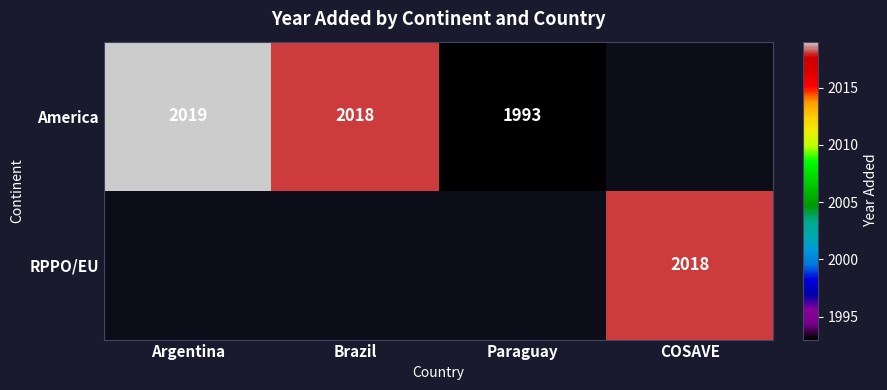

The value of America at Brazil is 2018. True or false?

True